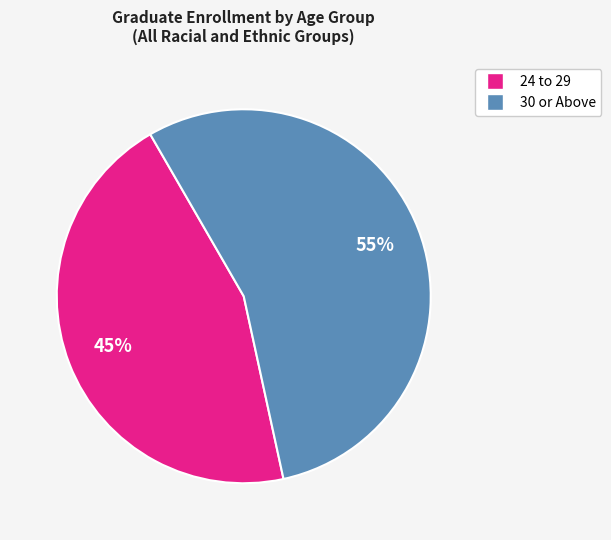

To the nearest percent, what is the difference between the largest and smallest slice percentages?

10%